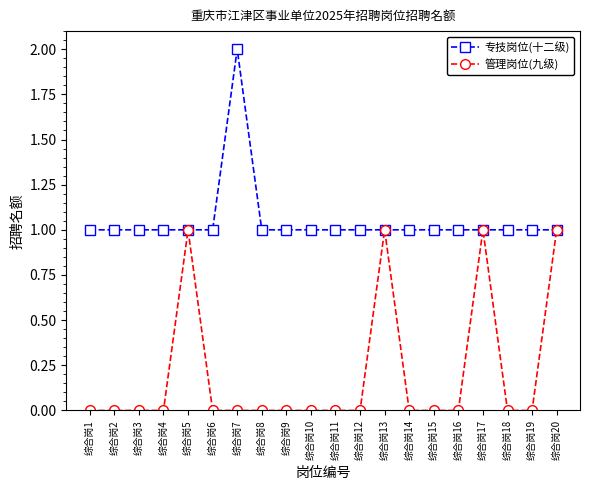

List the series in order of their overall mean, lowest first.

管理岗位(九级), 专技岗位(十二级)